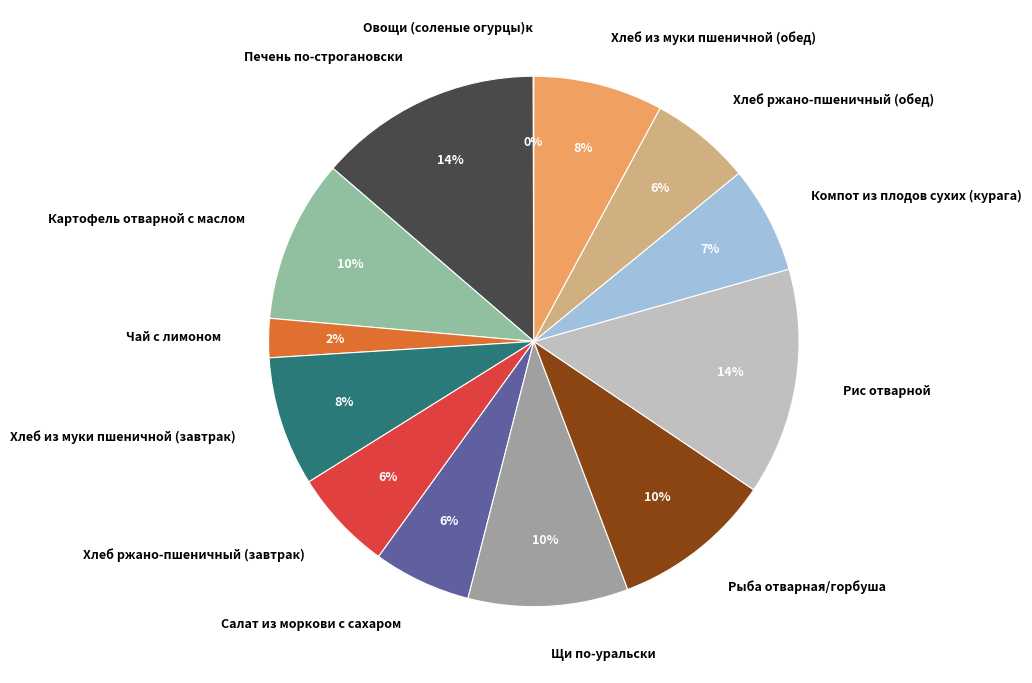

To the nearest percent, what is the difference between the largest and smallest slice percentages?

14%